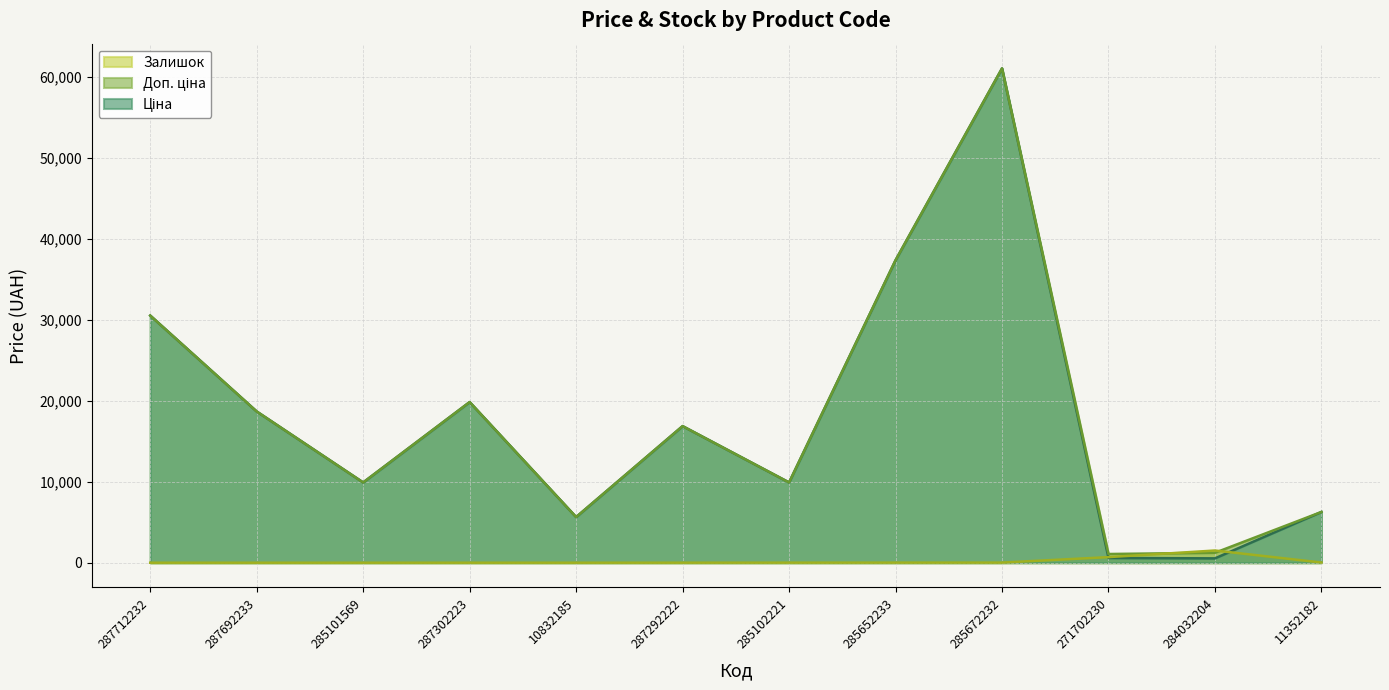

True or false: Ціна and Доп. ціна intersect in this chart.

False